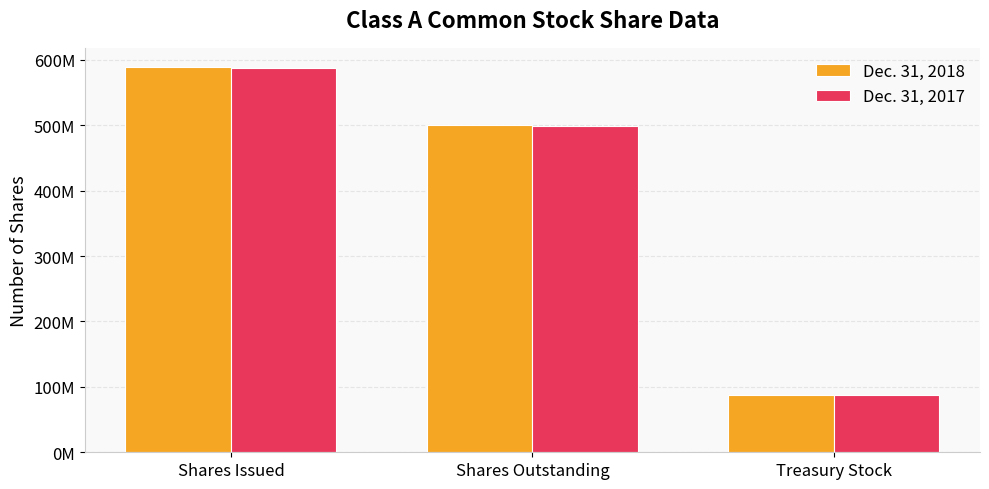

What are all the series names shown in the legend?

Dec. 31, 2018, Dec. 31, 2017